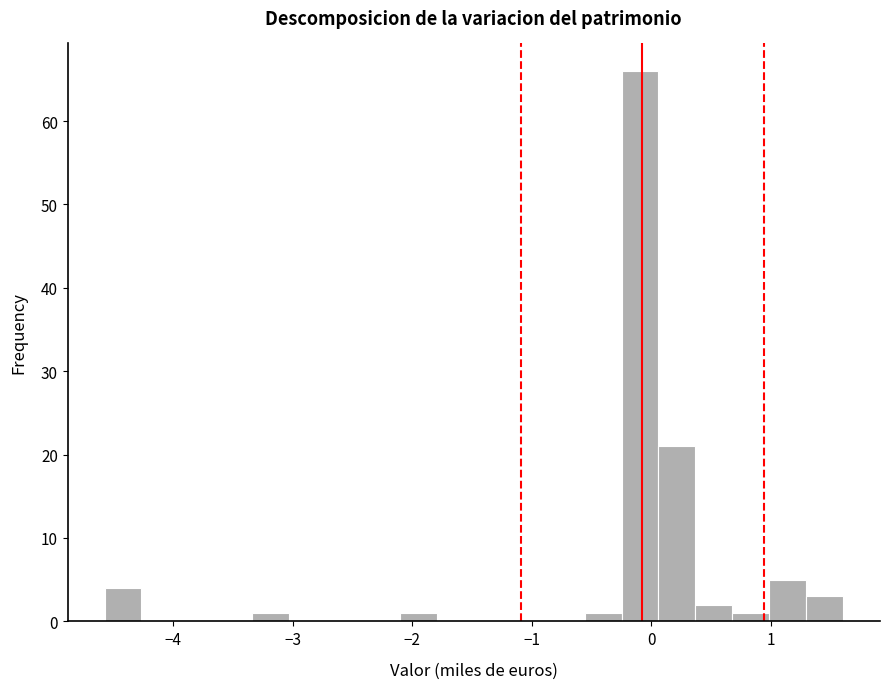

Around what value on the x-axis is the tallest bar? Give the approximate position of its centre, as read against the axis.

-0.1